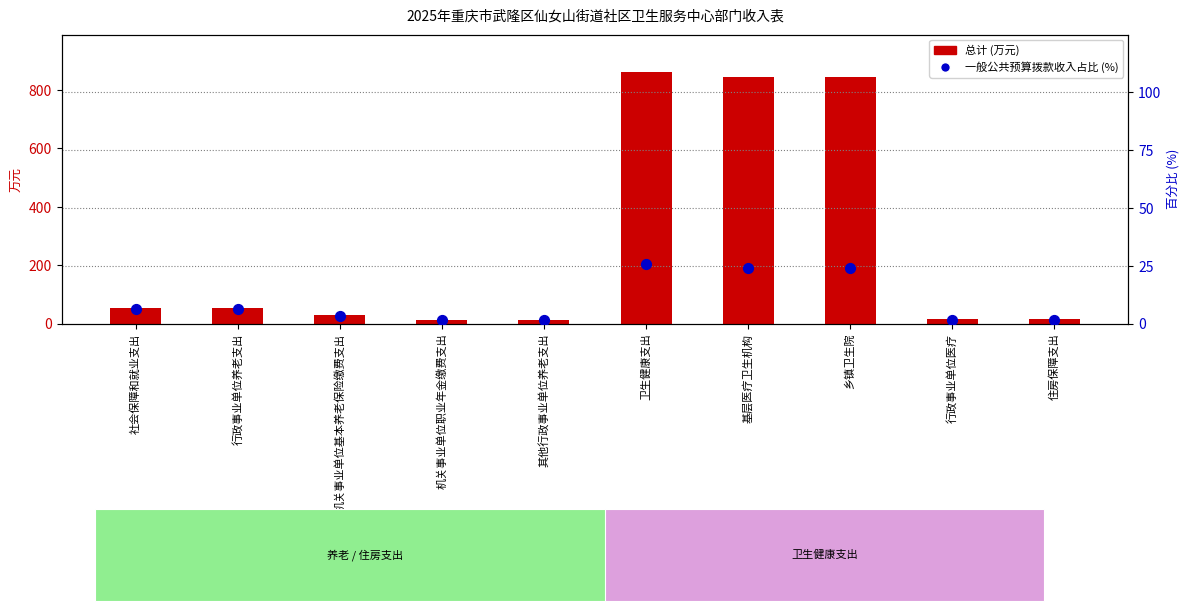

Which series has the largest Y range (max minus min)?

总计